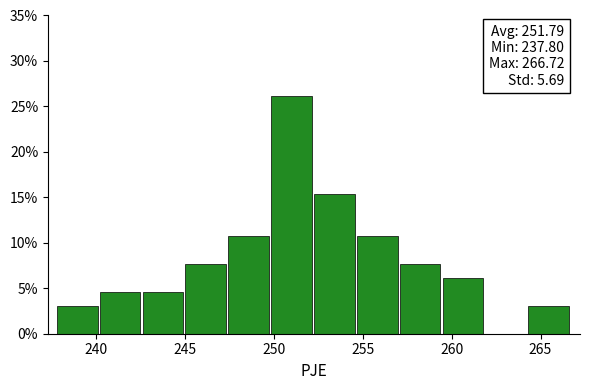

Which range on the x-axis has the tallest bar?

250.0 to 252.5